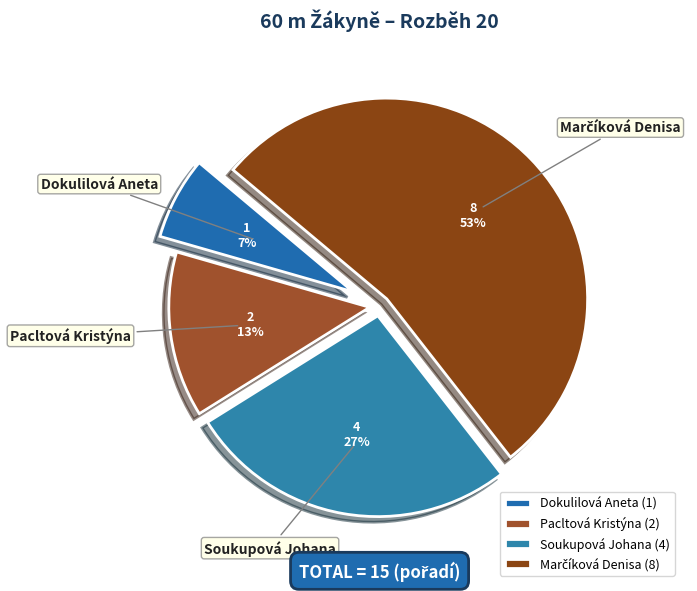

Count the number of slices in the pie.

4